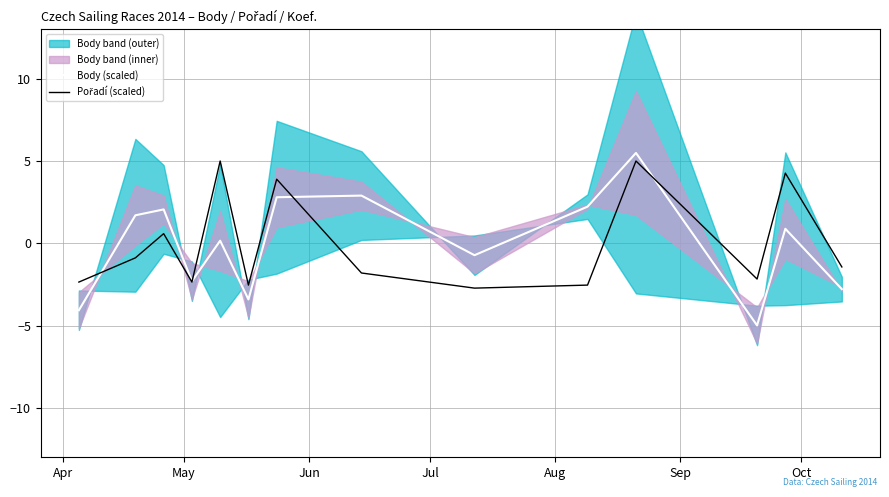

What is the lowest value of the Body (scaled) series?

-5.0